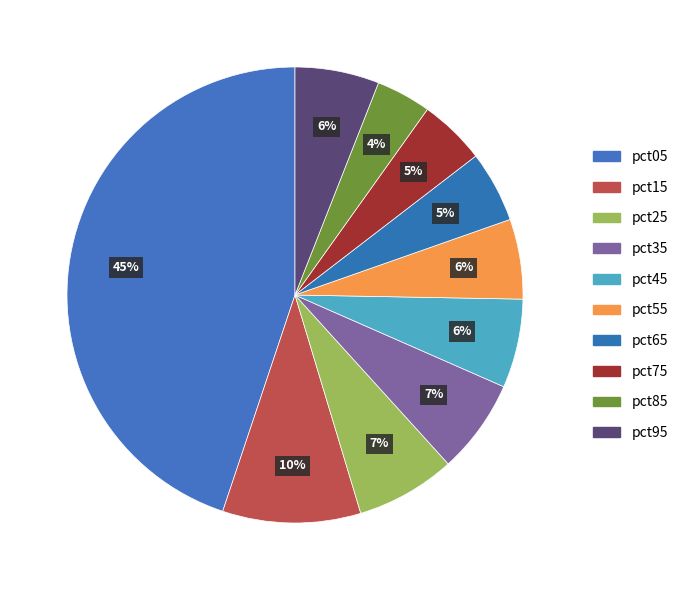

What is the total percentage of pct65 and pct55?

10.7%